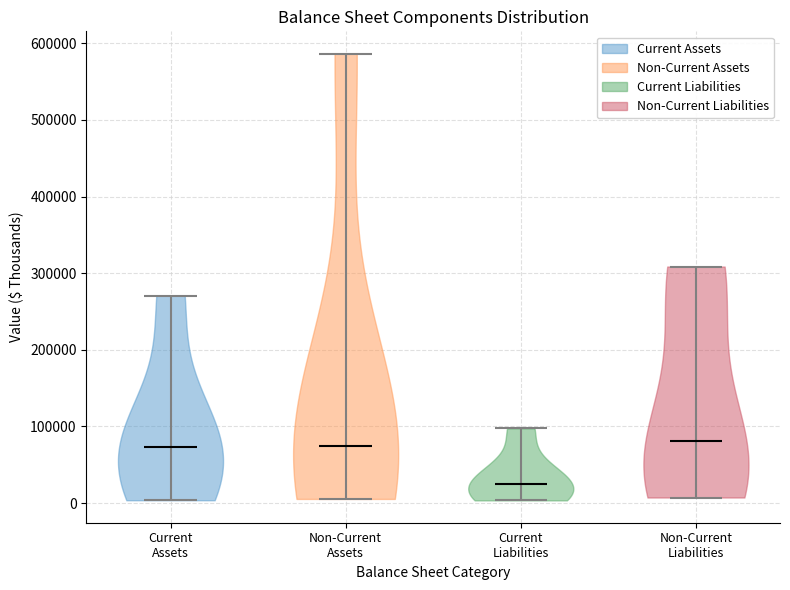

Reading left to right, read every violin against the y-axis: where its median line is, and the lowest and highest points it reaches. The values are not printed on the chart, so give them approximately, as read against the axis.

Current Assets: median line 70000, lowest point 0, highest point 270000
Non-Current Assets: median line 70000, lowest point 10000, highest point 590000
Current Liabilities: median line 20000, lowest point 0, highest point 100000
Non-Current Liabilities: median line 80000, lowest point 10000, highest point 310000